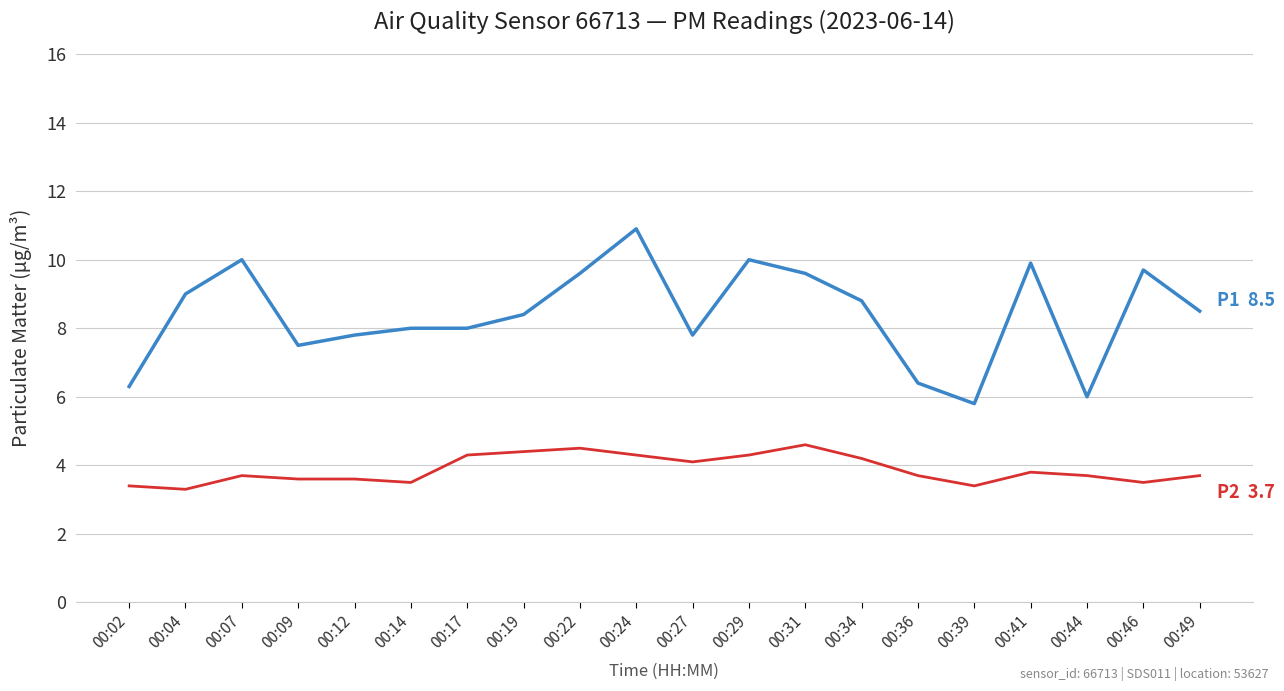

What is the minimum value shown in the chart?

3.3